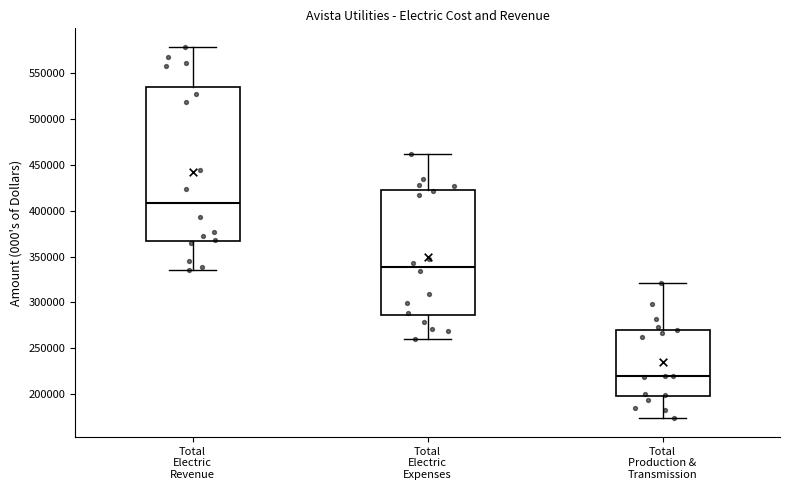

Where does the median line of the box for Total Electric Revenue sit on the y-axis? The values are not printed on the chart, so give them approximately, as read against the axis.

410000